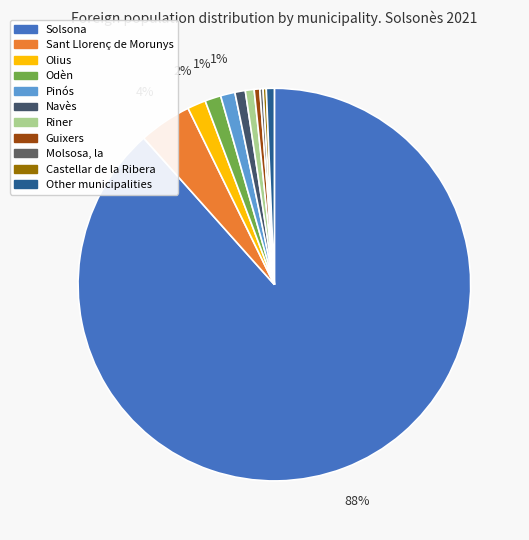

What portion of the pie excludes Castellar de la Ribera?

99.7%